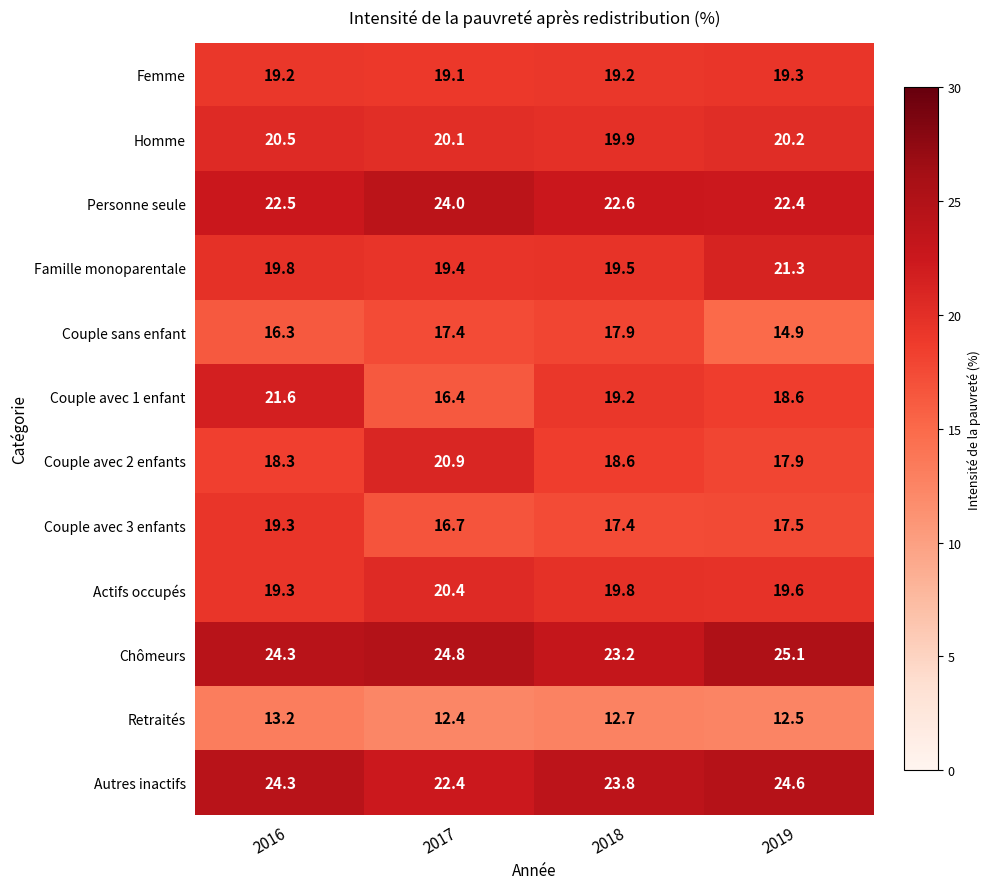

Which series has the widest spread of values?

Couple avec 1 enfant